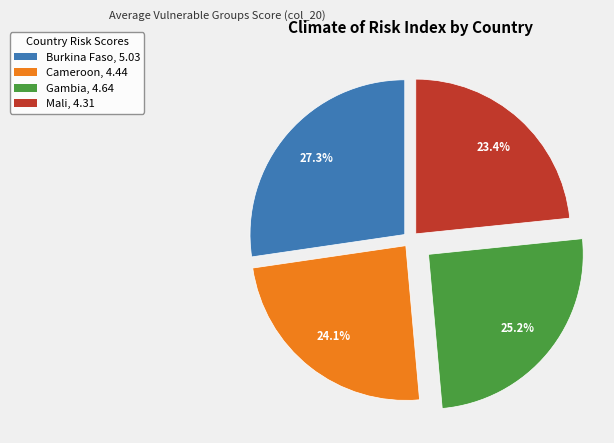

Which category has the biggest portion of the pie?

Burkina Faso